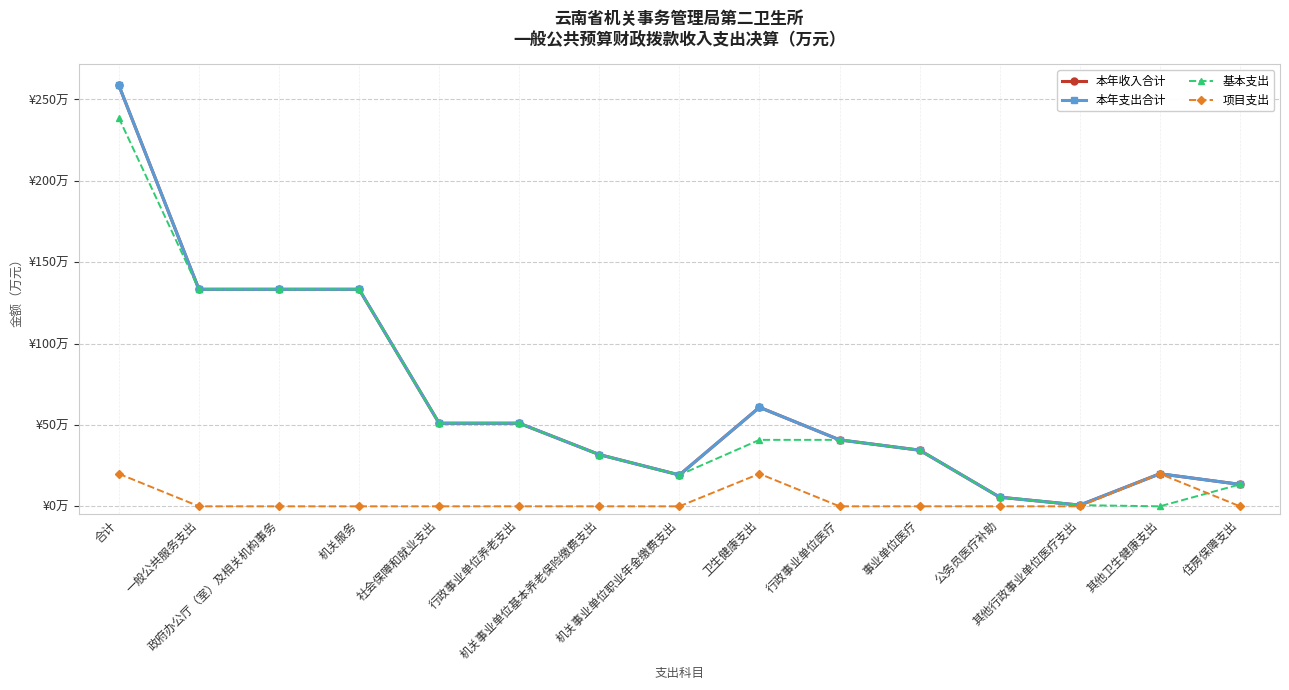

True or false: 项目支出 has more than 0 points higher than both neighbors.

True